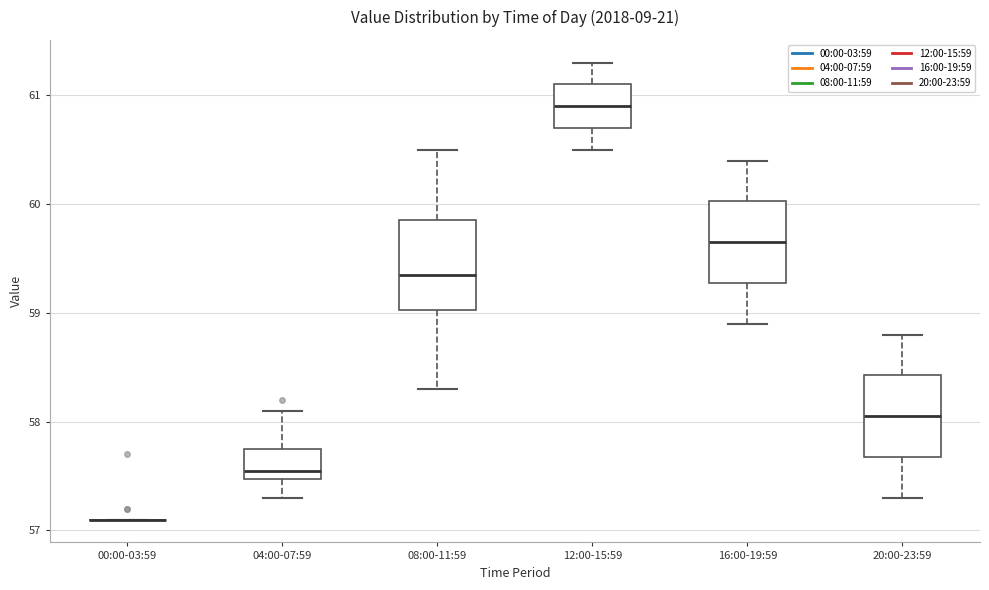

Reading left to right, transcribe this box plot: for each box, give where its median line is, the range the box spans, and where its two whiskers end, as read against the y-axis. The values are not printed on the chart, so give them approximately, as read against the axis.

00:00-03:59: box collapsed to a line at 57.1, whiskers 57.1 to 57.1
04:00-07:59: median 57.6, box 57.5 to 57.8, whiskers 57.3 to 58.1
08:00-11:59: median 59.4, box 59.0 to 59.9, whiskers 58.3 to 60.5
12:00-15:59: median 60.9, box 60.7 to 61.1, whiskers 60.5 to 61.3
16:00-19:59: median 59.7, box 59.3 to 60.0, whiskers 58.9 to 60.4
20:00-23:59: median 58.1, box 57.7 to 58.4, whiskers 57.3 to 58.8